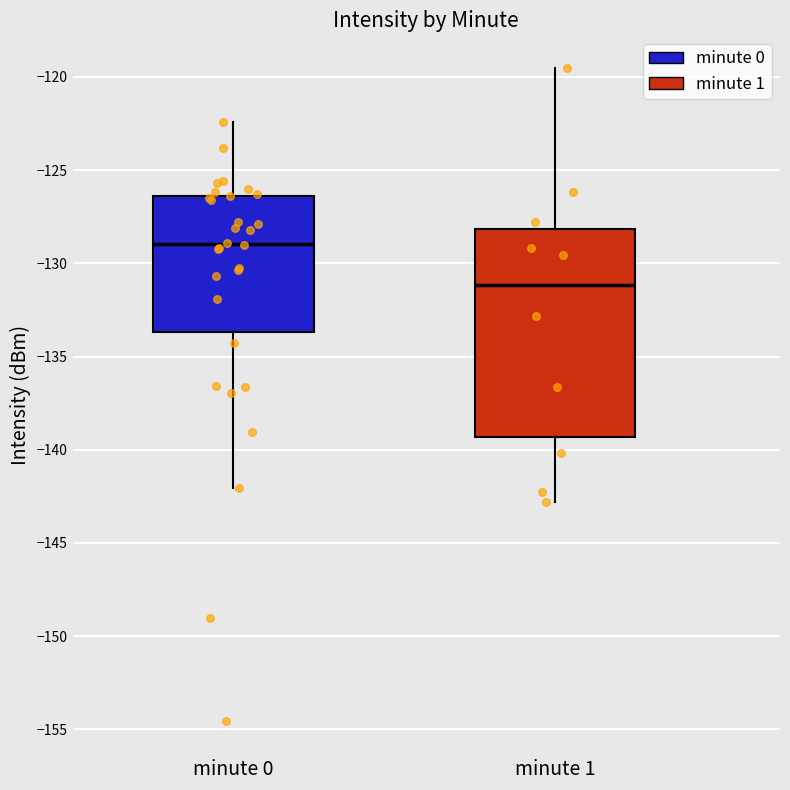

Comparing the boxes themselves (not the whiskers), which one is the tallest?

minute 1